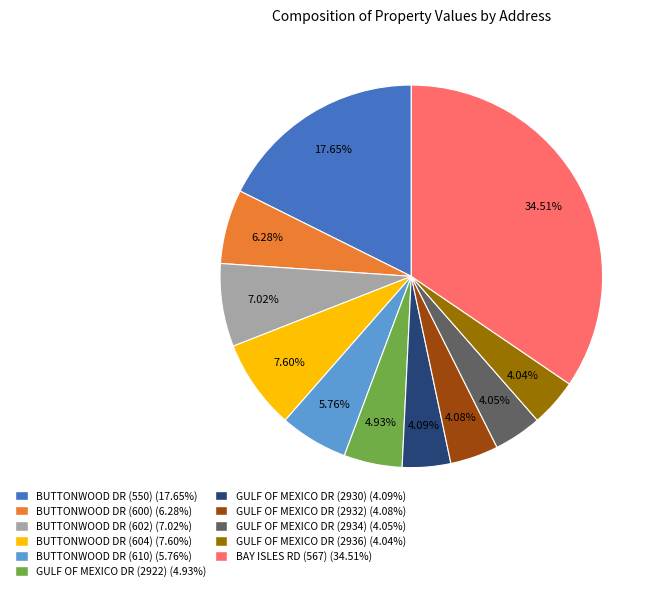

Does any single category account for the majority?

No